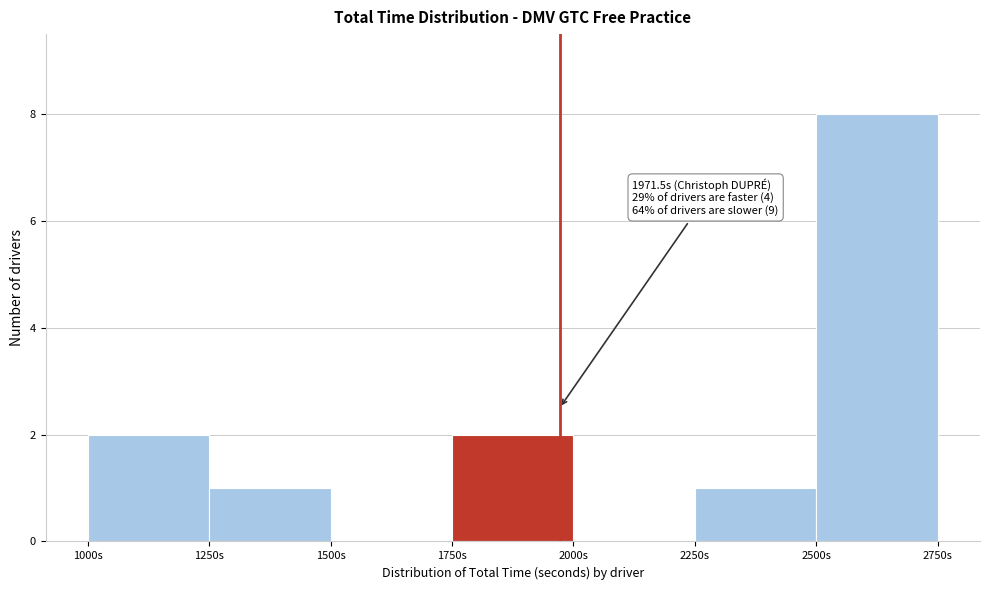

Which range on the x-axis has the tallest bar?

2500 to 2750